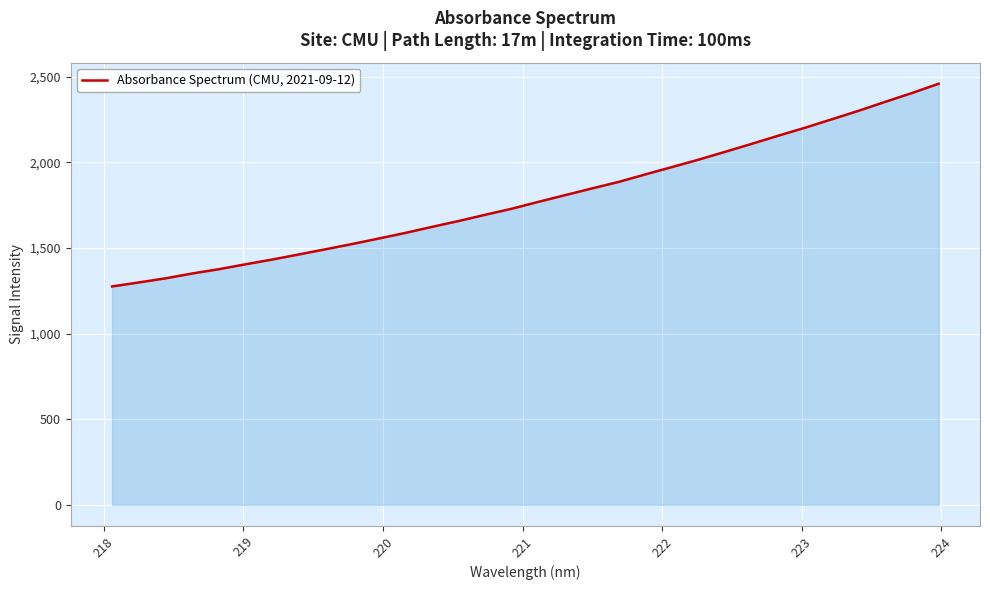

How many lines are shown in the chart?

1